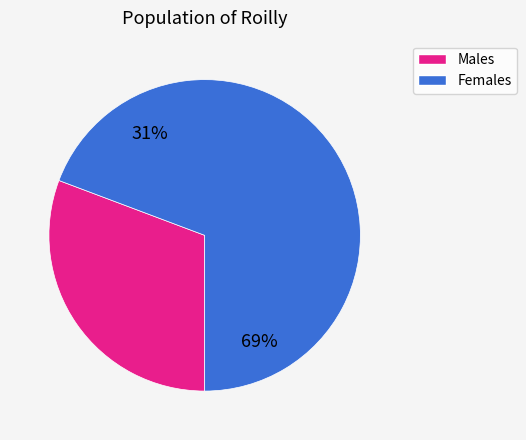

The pct95 slice represents 21% of the pie. True or false?

False